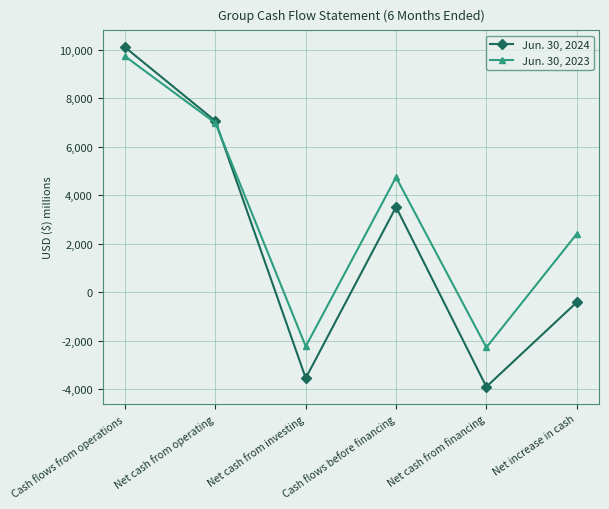

How many negative values does the Jun. 30, 2023 series have?

2